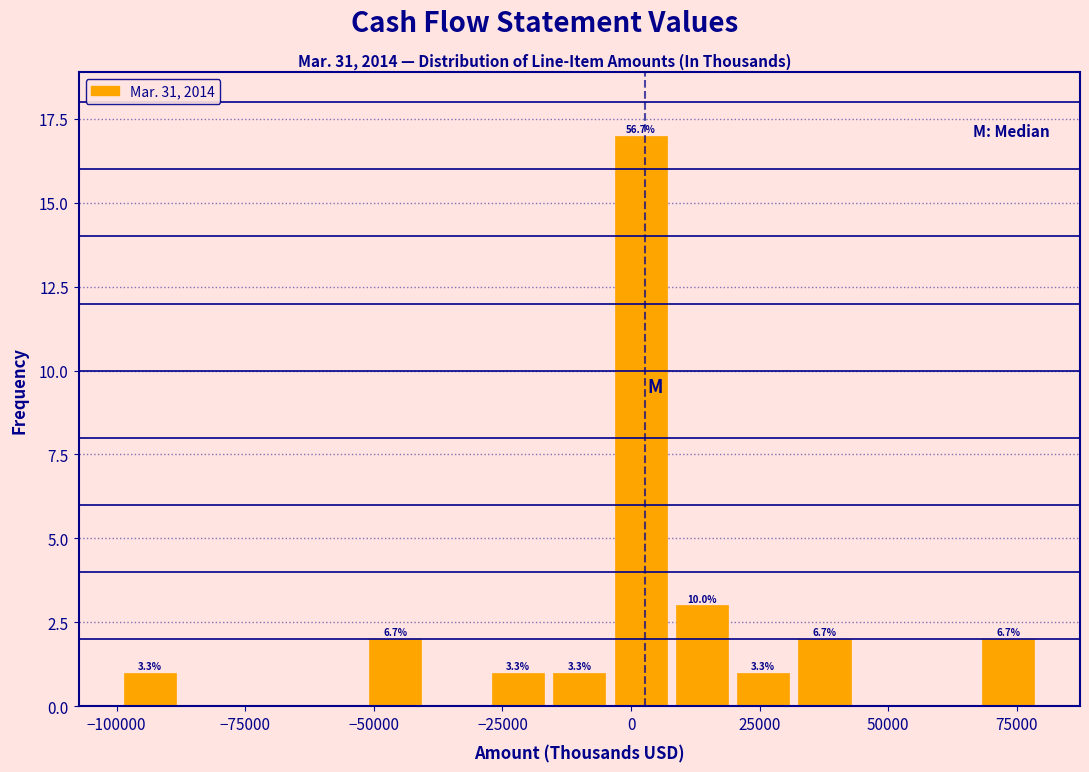

Around what value on the x-axis is the tallest bar? Give the approximate position of its centre, as read against the axis.

0